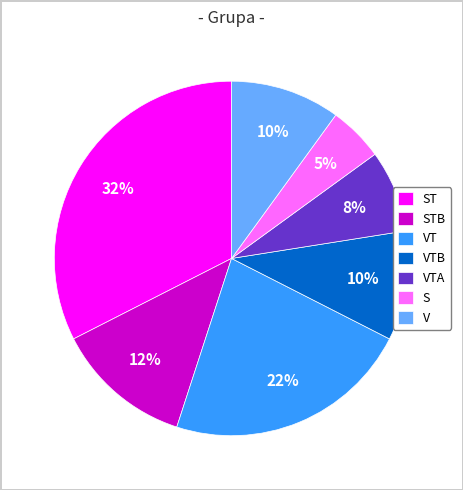

Does VTA account for over 50% of the chart?

No